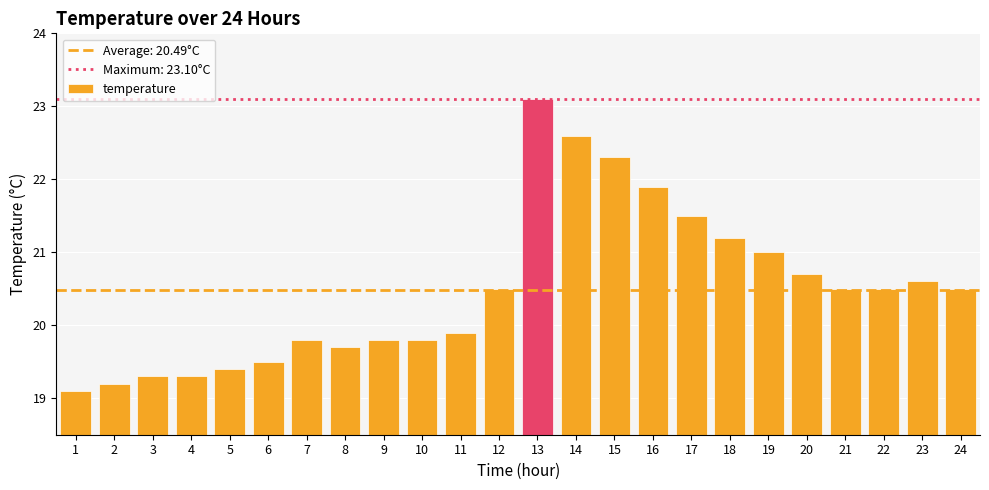

Reading left to right, transcribe all the data shown in this chart.

1=19.1	2=19.2	3=19.3	4=19.3	5=19.4	6=19.5	7=19.8	8=19.7	9=19.8	10=19.8	11=19.9	12=20.5	13=23.1	14=22.6	15=22.3	16=21.9	17=21.5	18=21.2	19=21.0	20=20.7	21=20.5	22=20.5	23=20.6	24=20.5